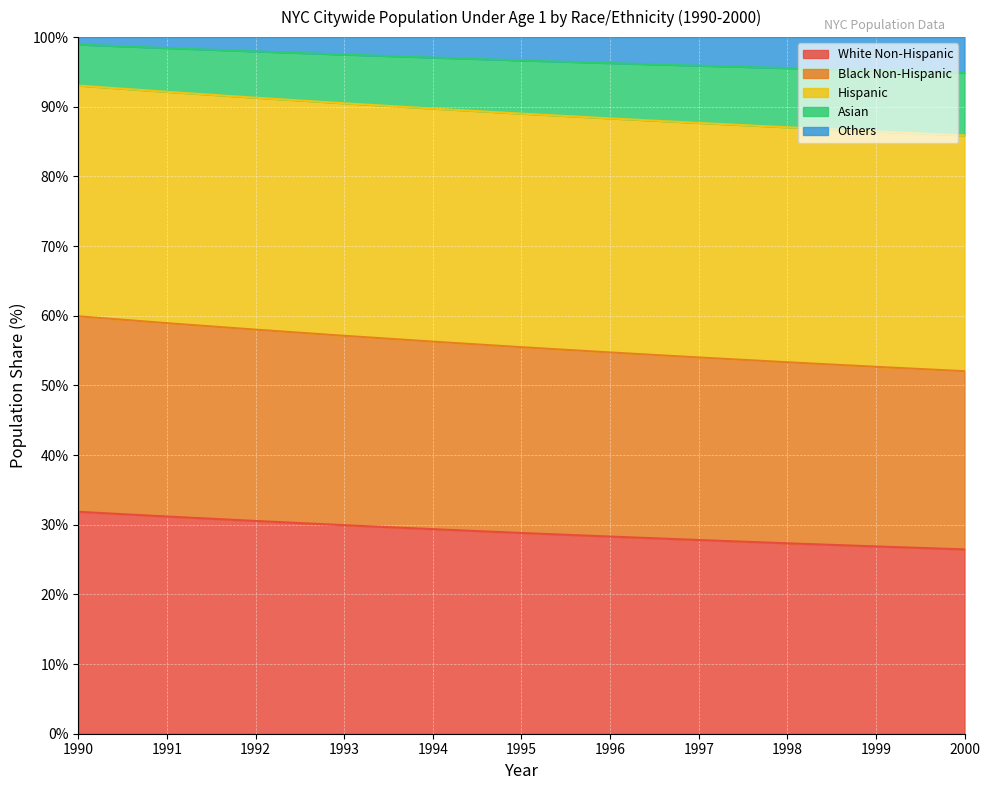

Is the value of Asian at 1990 greater than the value of White Non-Hispanic at 1996?

No